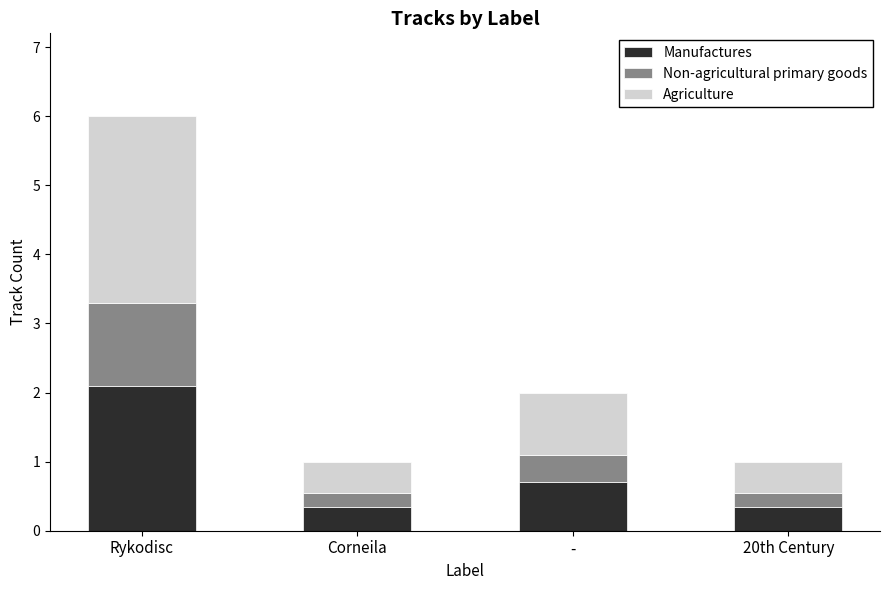

What is the sum of all Manufactures values?

3.5